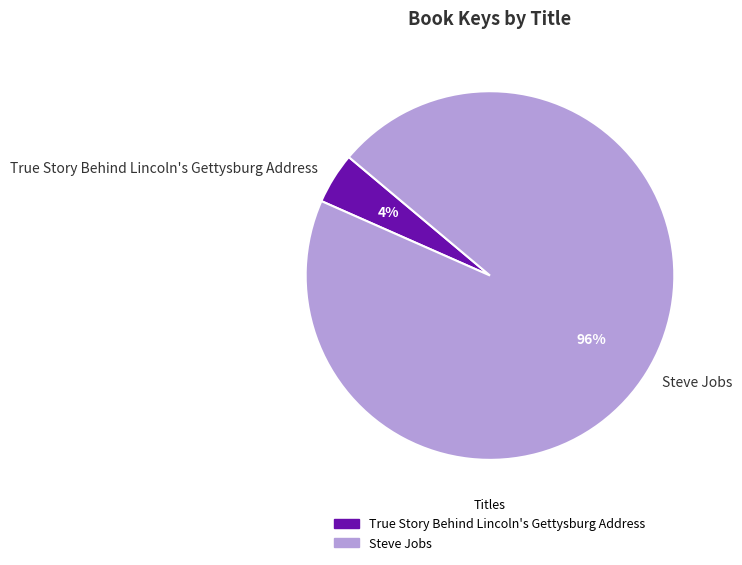

To the nearest percent, what is the combined percentage of True Story Behind Lincoln's Gettysburg Address and Steve Jobs?

100%